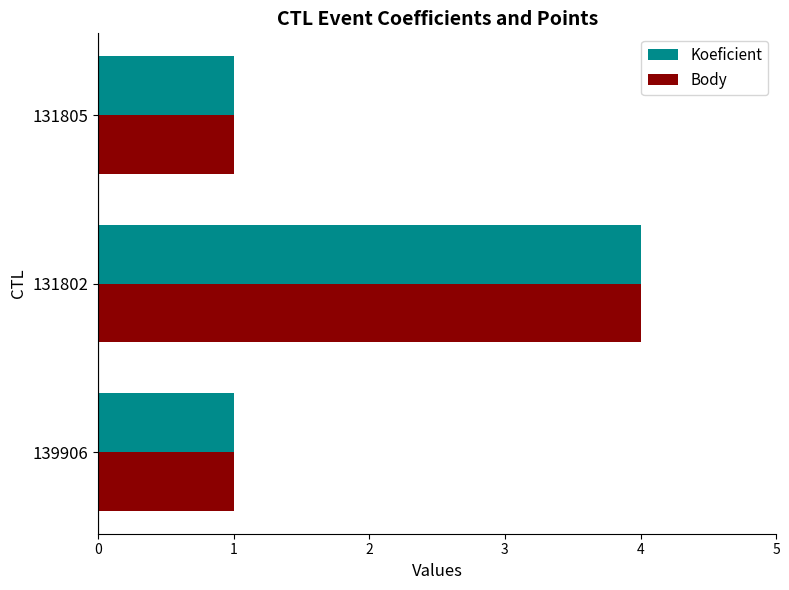

The value of Koeficient at 139906 is 1. True or false?

True